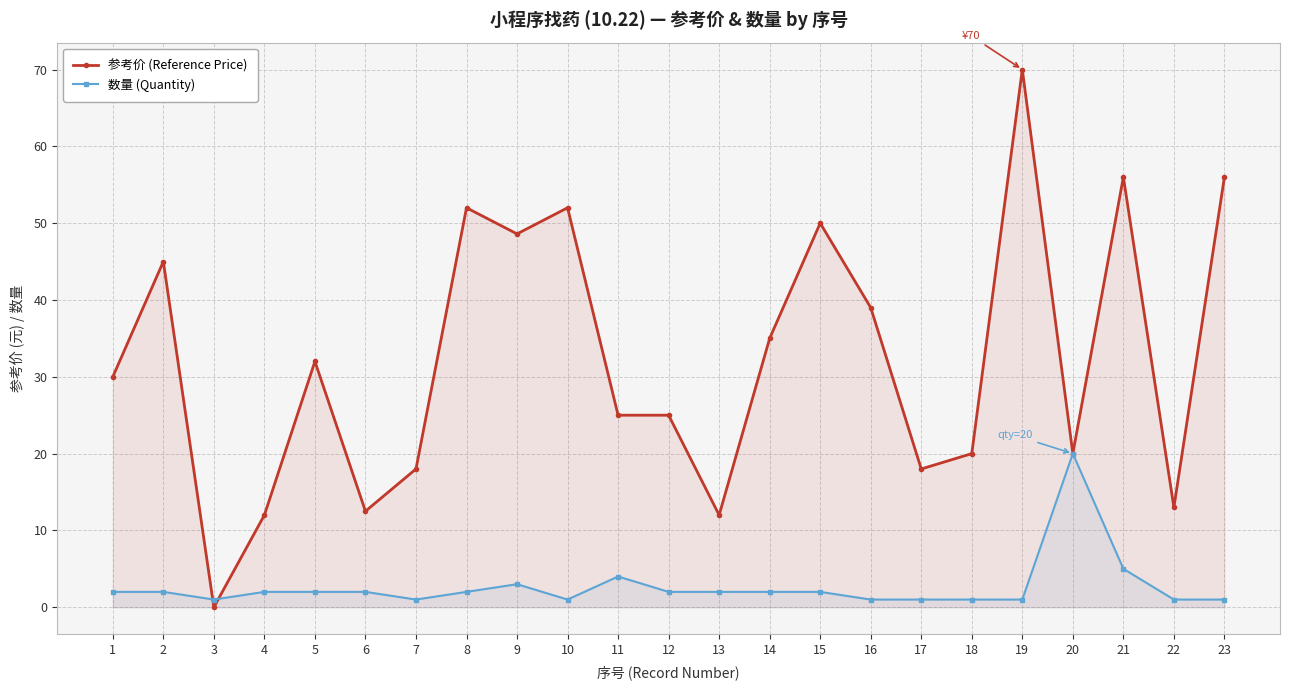

What is the total value across all series at 20?

40.0